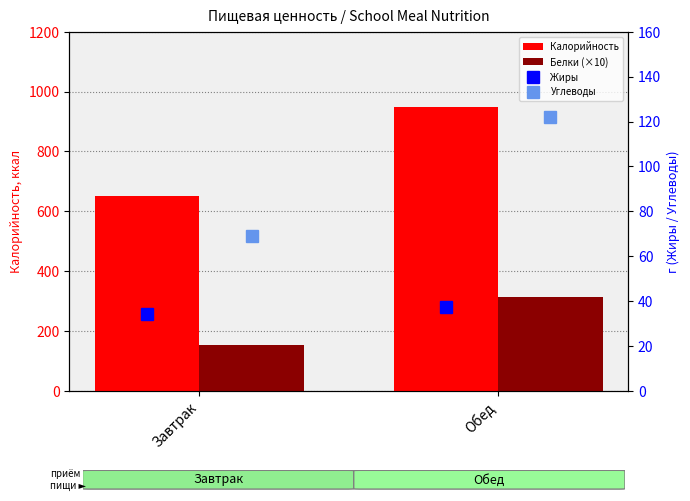

What is the difference between the highest and lowest values at Обед?

911.6